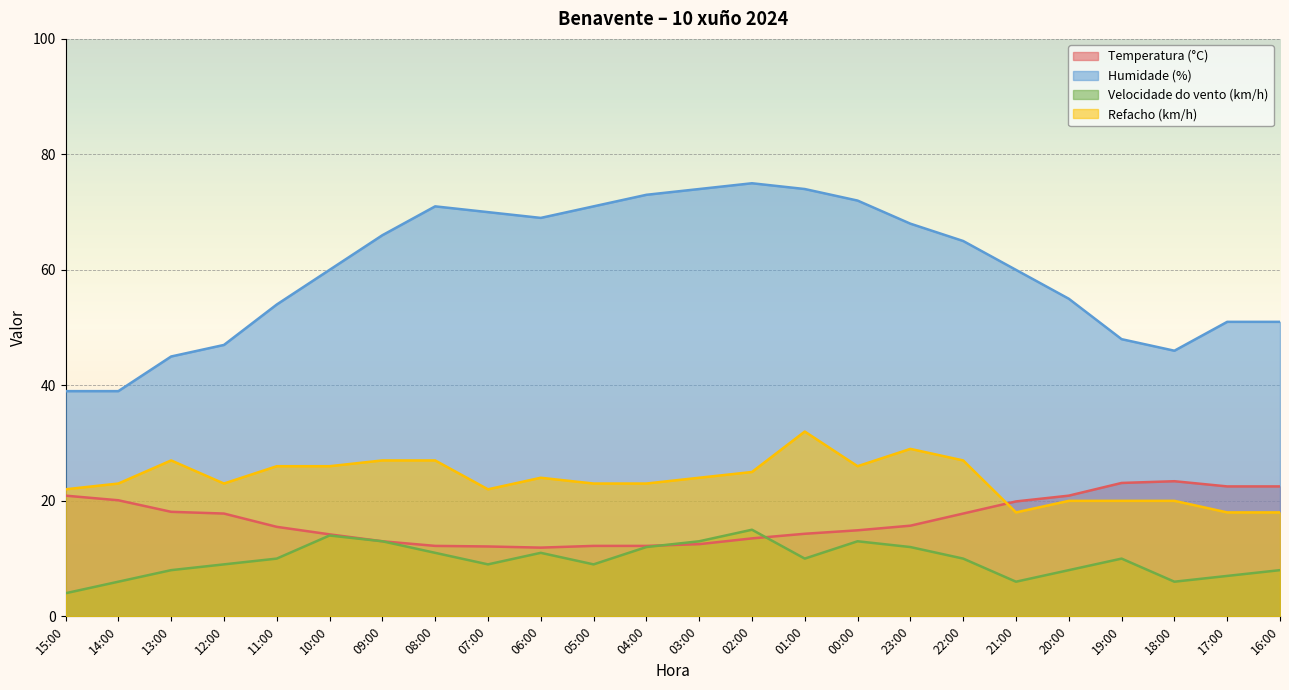

At which label does Humidade (%) first exceed 65?

09:00